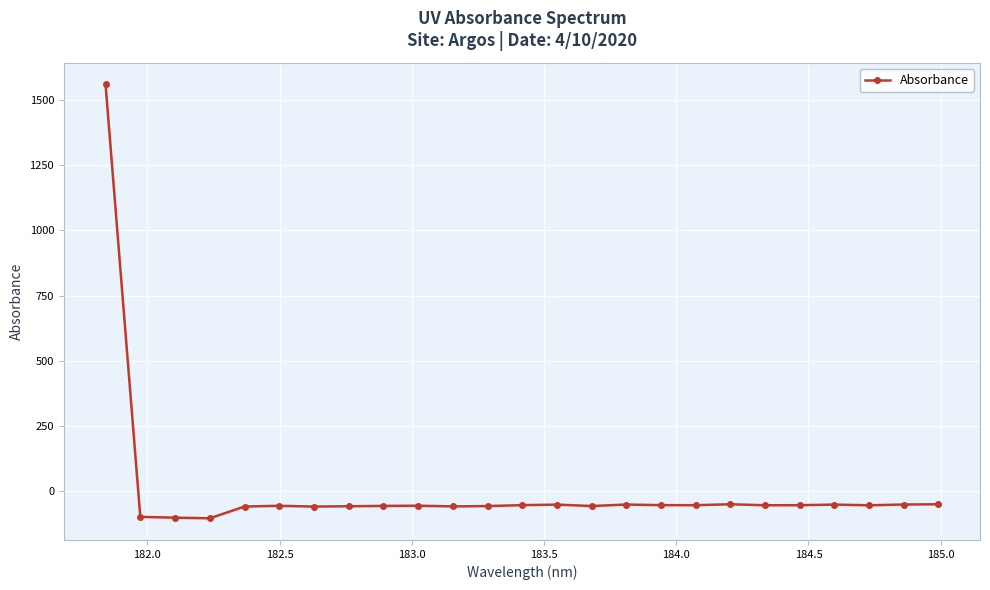

True or false: there are more than 1 points higher than both neighbors.

True